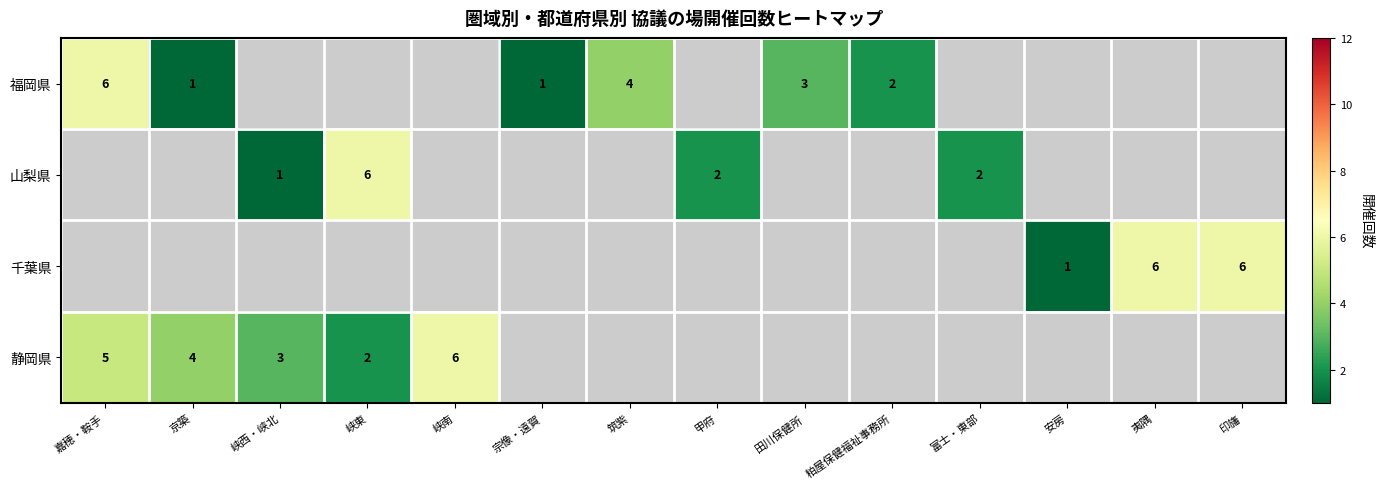

At which category does the chart reach its peak across all series?

嘉穂・鞍手